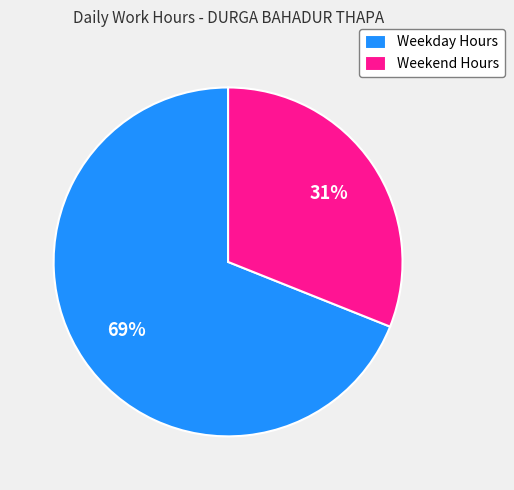

Which has a higher value, Weekday Hours or Weekend Hours?

Weekday Hours